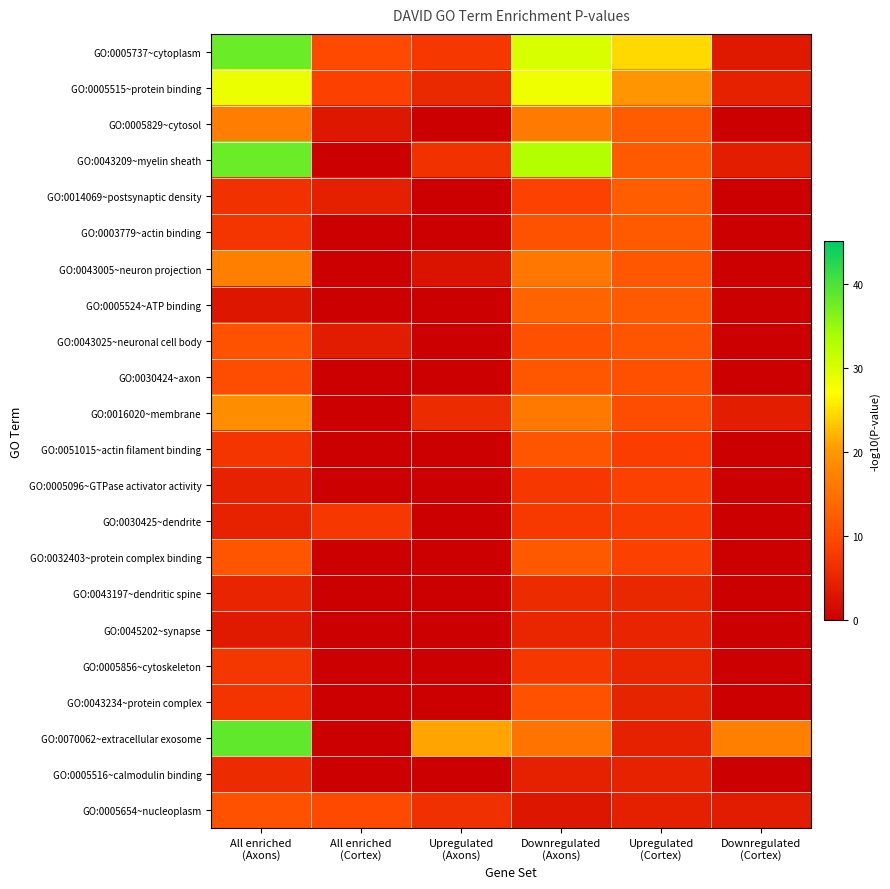

How many categories are shown in the chart?

6